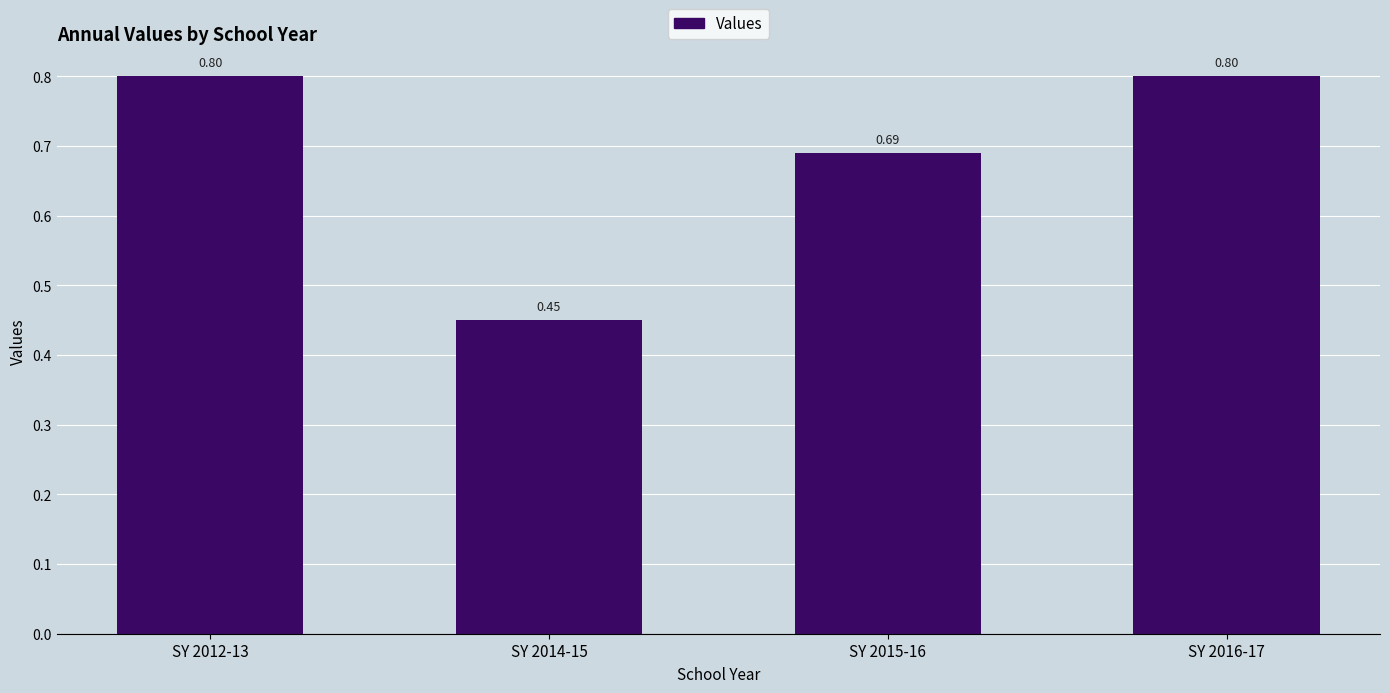

What is the difference between the second highest and second lowest values?

0.1